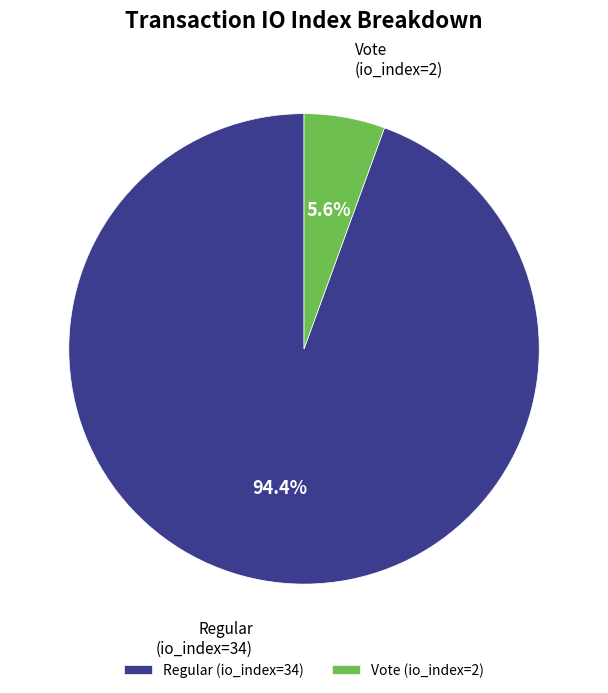

What percentage is the Vote (io_index=2) slice, to the nearest percent?

6%